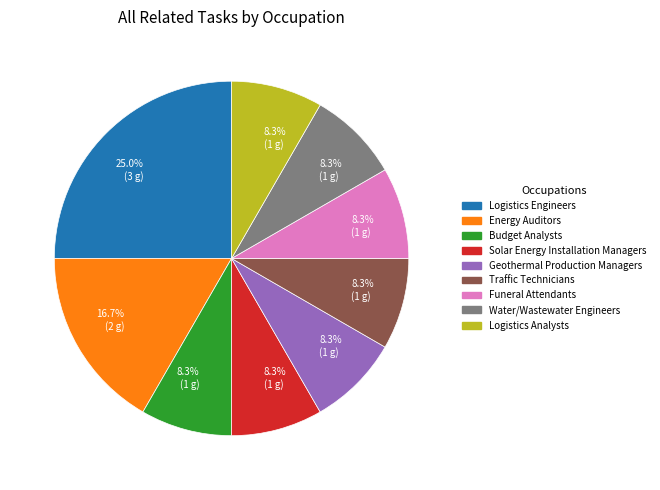

How many slices are in this pie chart?

9